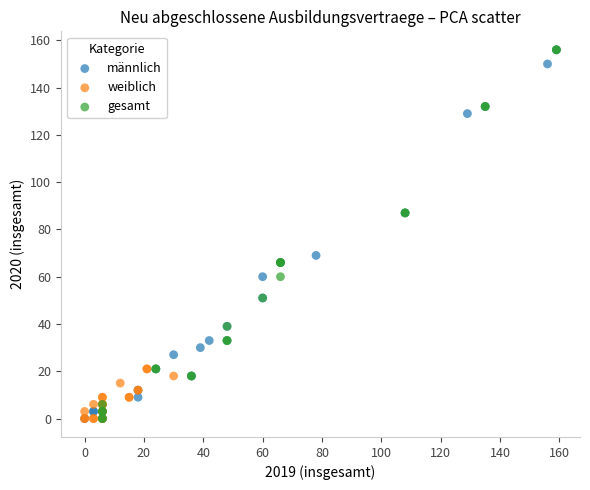

What are all the series names shown in the legend?

männlich, weiblich, gesamt